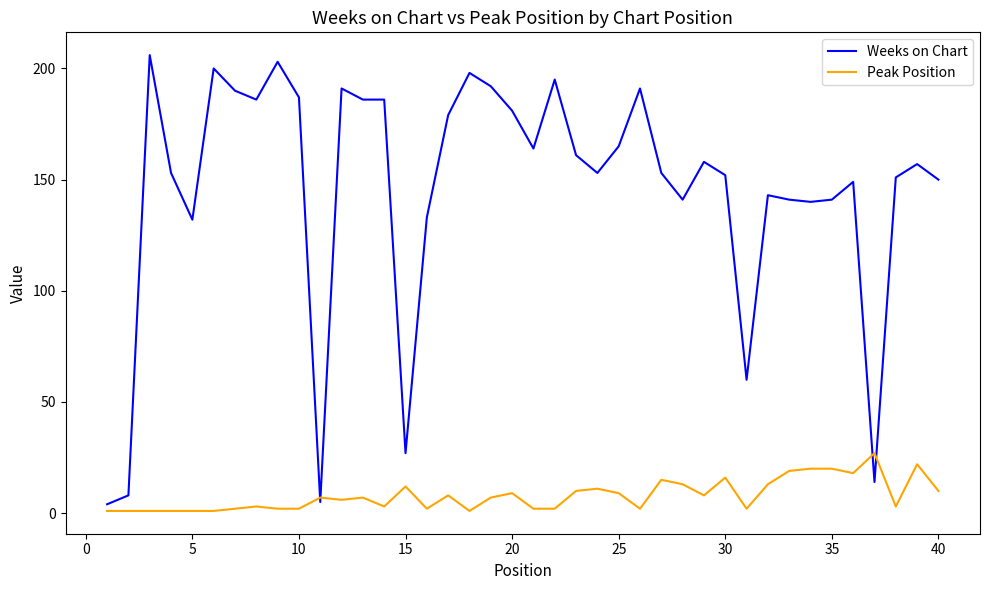

What is the average value of the Weeks on Chart series?

146